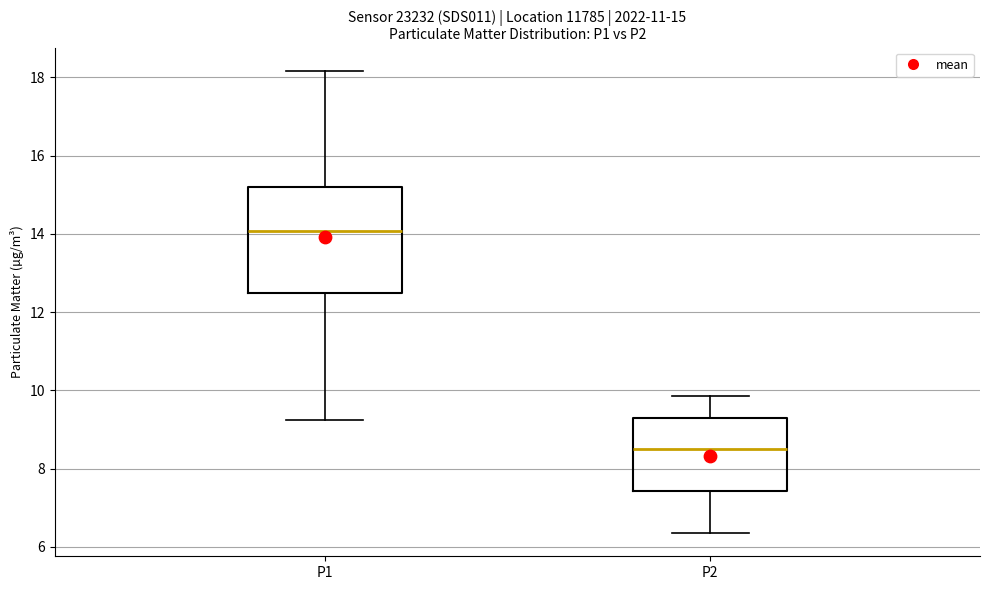

Which box has the highest median line?

P1